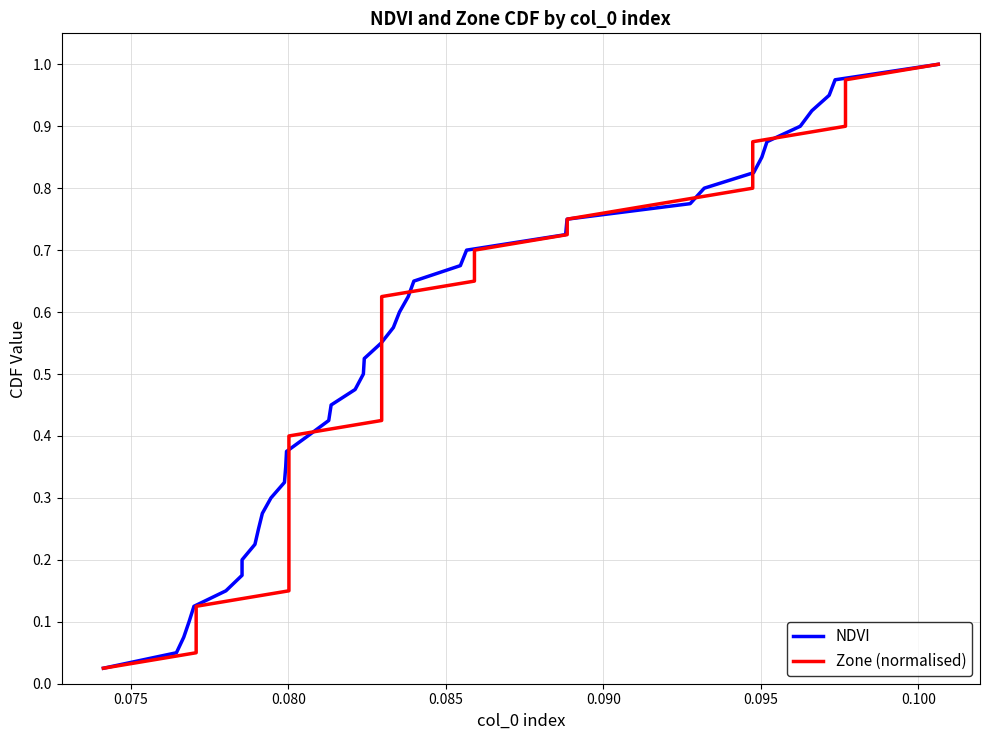

Is the value of Zone (normalised) at 10 greater than the value of NDVI at 0.105?

Yes